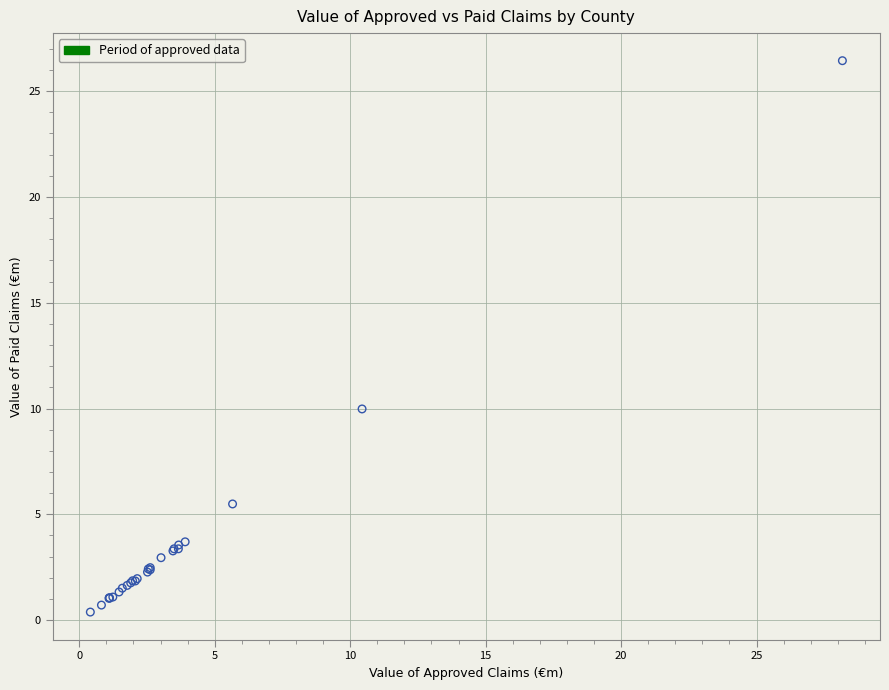

What Y value in the scatter plot is closest to 13?

10.0